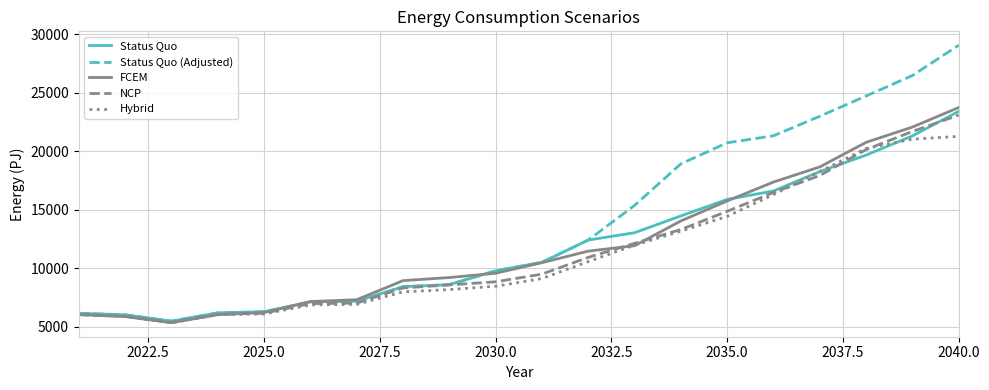

Which series has the widest spread of values?

Status Quo (Adjusted)